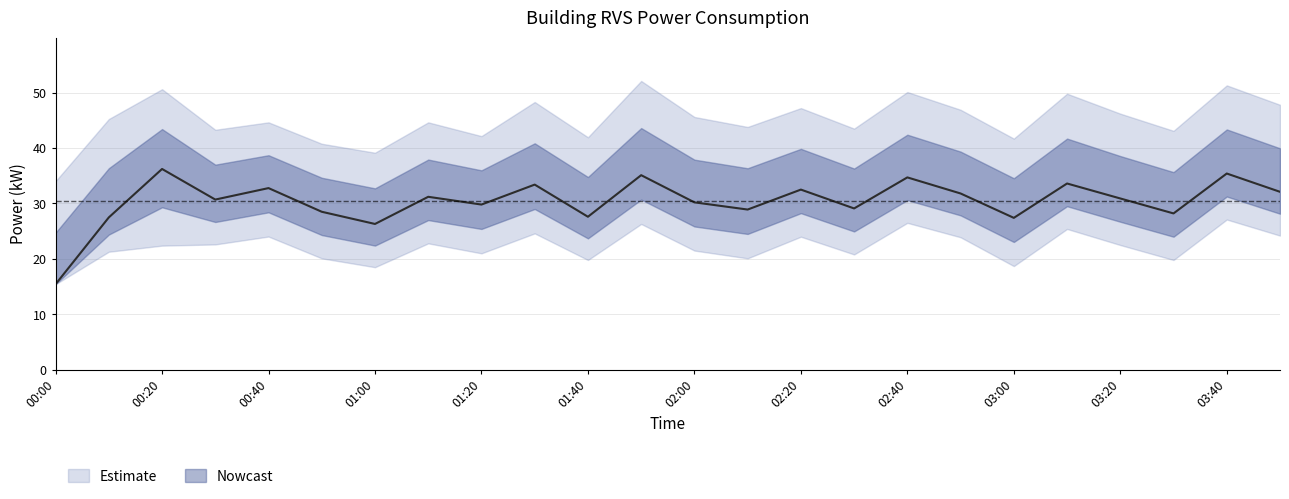

Reading right to left, list all the values displayed in this chart.

power: 32.1	35.4	28.2	30.9	33.6	27.4	31.8	34.7	29.1	32.5	28.9	30.2	35.1	27.6	33.4	29.8	31.2	26.3	28.5	32.8	30.7	36.2	27.5	15.4
power_upper: 47.8	51.3	43.1	46.2	49.8	41.7	46.9	50.1	43.5	47.2	43.8	45.6	52.1	41.9	48.3	42.1	44.6	39.1	40.8	44.6	43.3	50.6	45.2	34.0
power_lower: 24.2	27.1	19.8	22.5	25.4	18.7	23.9	26.5	20.8	24.0	20.1	21.5	26.3	19.8	24.6	21.0	22.8	18.5	20.1	24.0	22.6	22.4	21.3	15.4